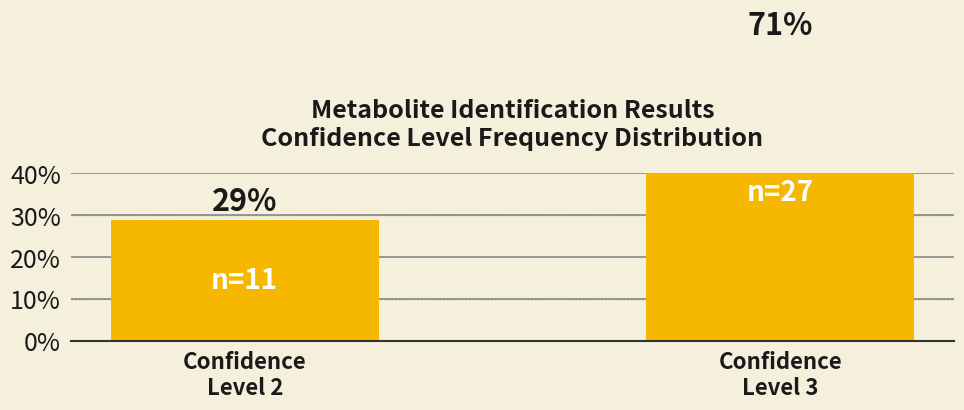

Which label corresponds to the largest value in the chart?

Confidence
Level 3